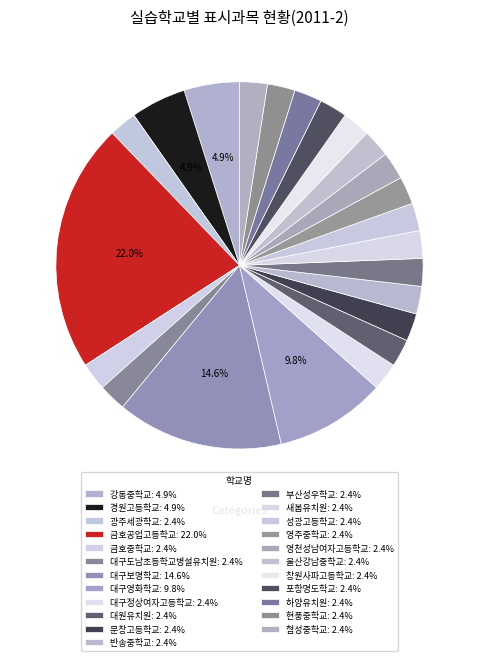

How many segments does this pie chart have?

23